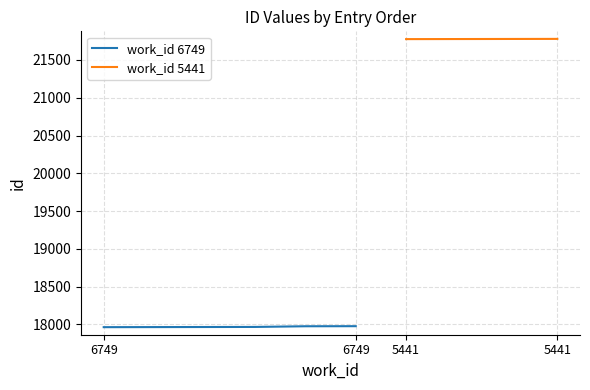

What is the value of the 1st point from the left?

17964